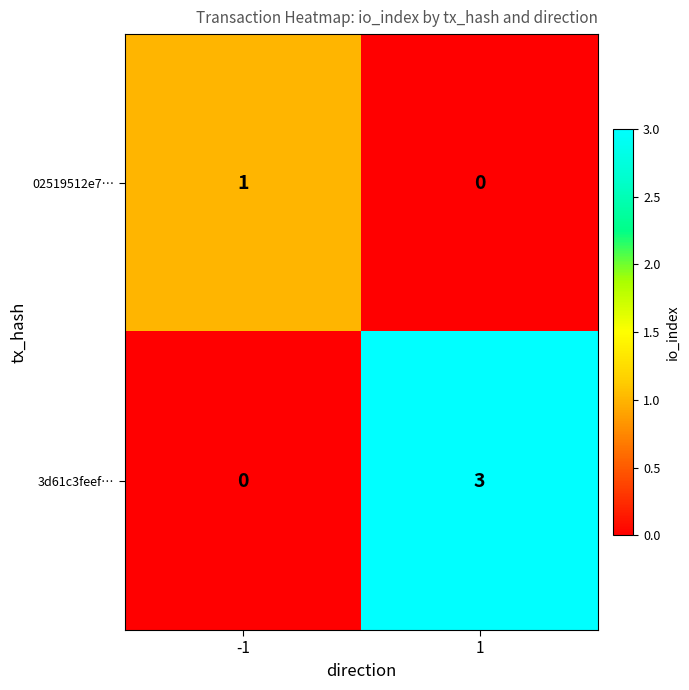

How many series are shown in this chart?

2